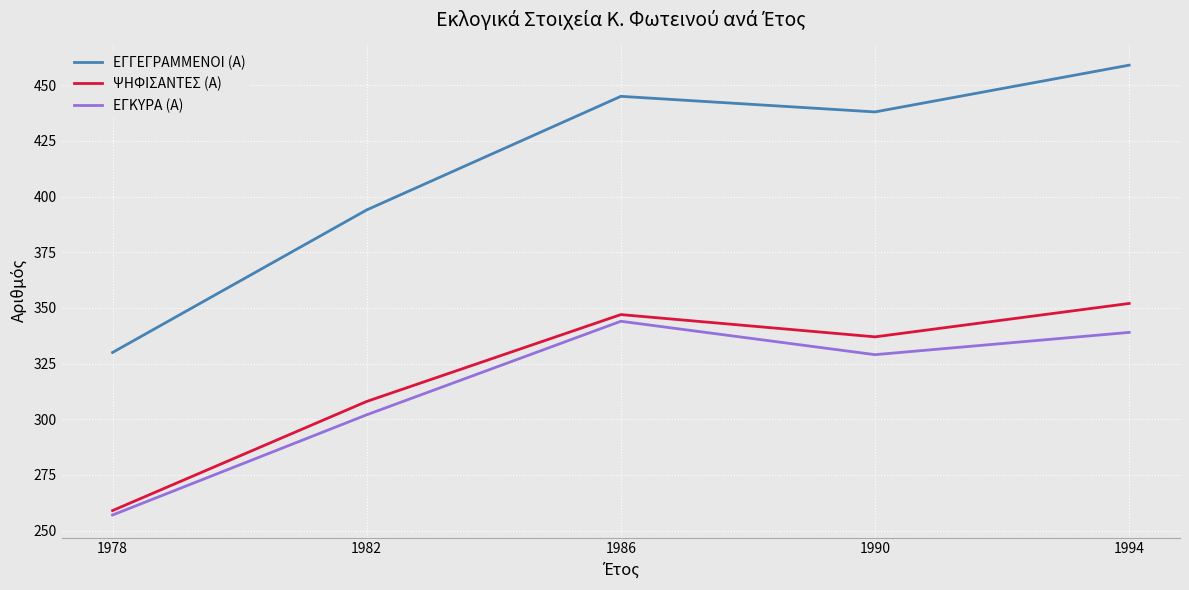

At which category does the chart reach its peak across all series?

1994